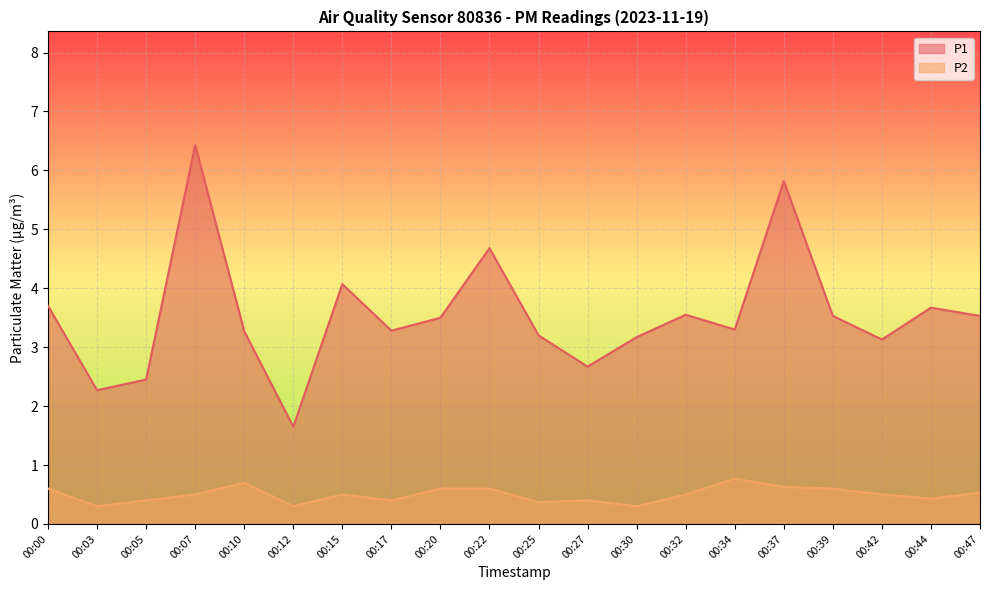

Is the value of P2 at 00:27 greater than the value of P1 at 00:37?

No